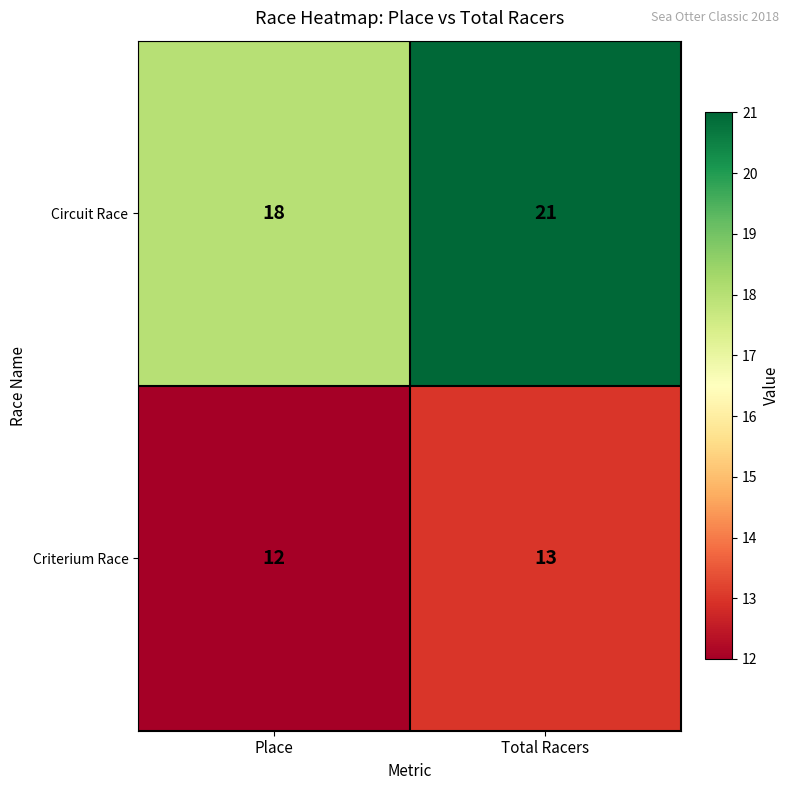

What is the approximate value of Criterium Race at Place?

12